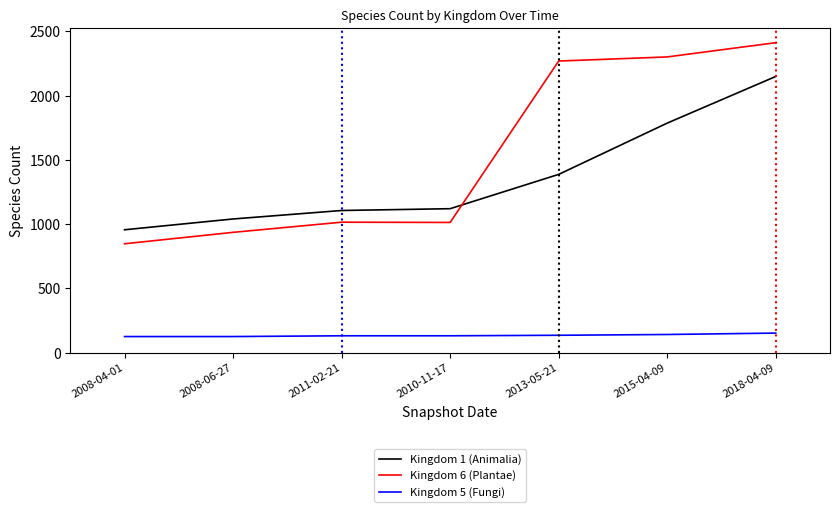

True or false: Kingdom 1 (Animalia) has a value of 1041 at 2008-06-27.

True